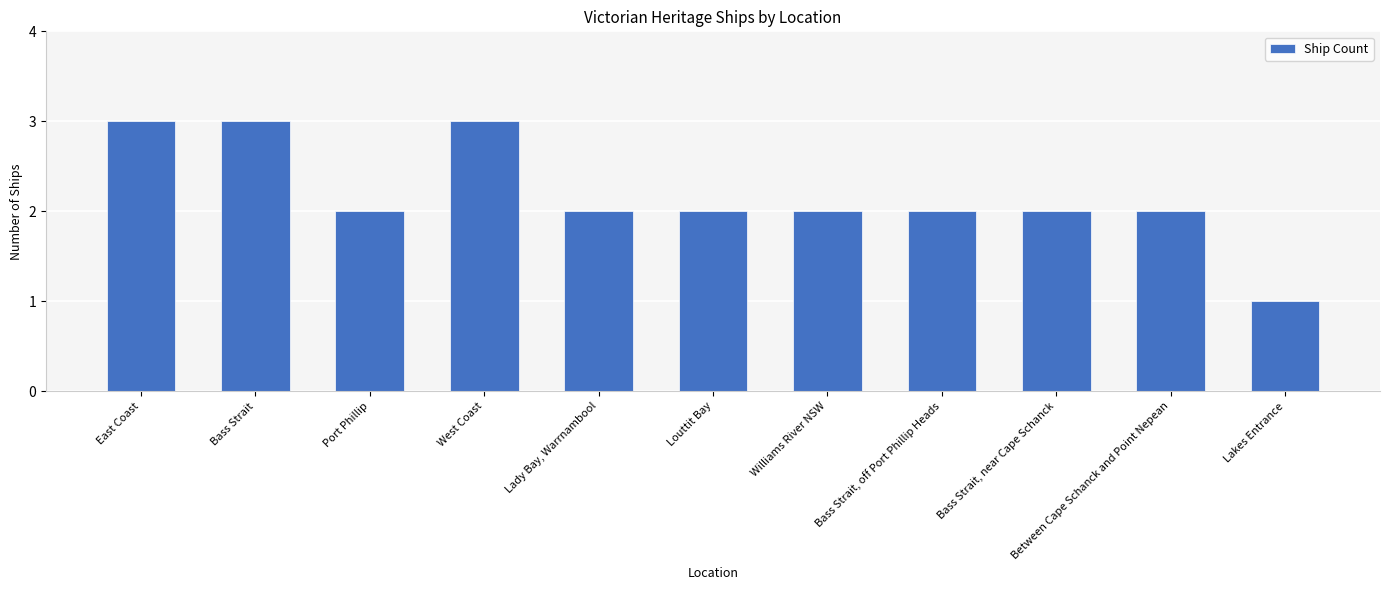

Approximately how many times larger is the value at Bass Strait, off Port Phillip Heads compared to Lady Bay, Warrnambool?

1.0